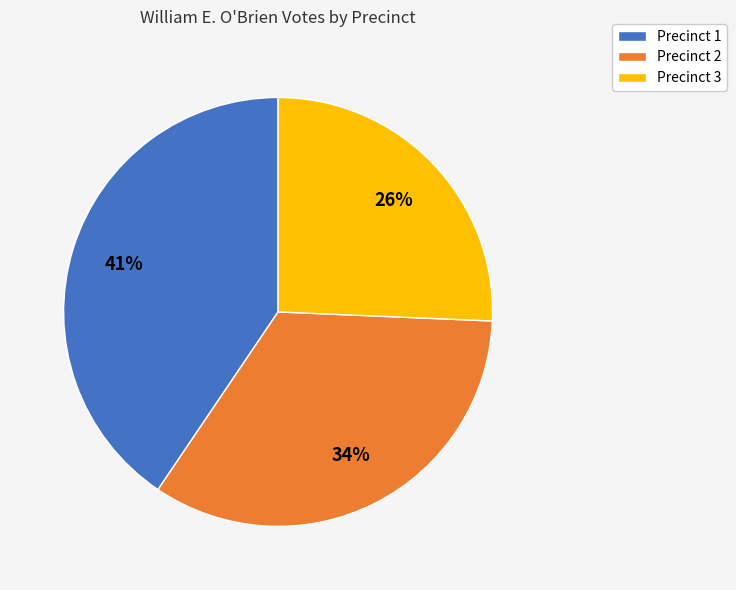

Is the sum of Precinct 2 and Precinct 1 greater than half?

Yes